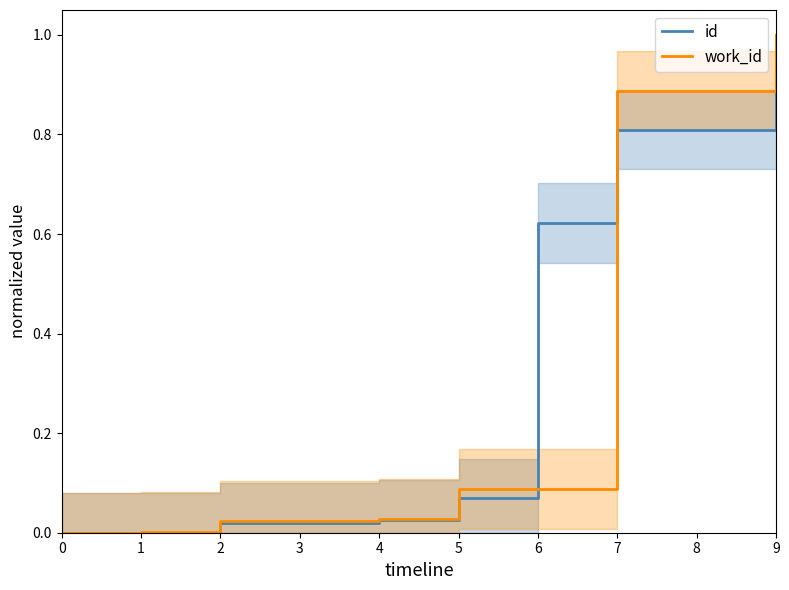

List the labels in order of work_id value, smallest first.

0, 1, 2, 3, 4, 5, 6, 7, 8, 9